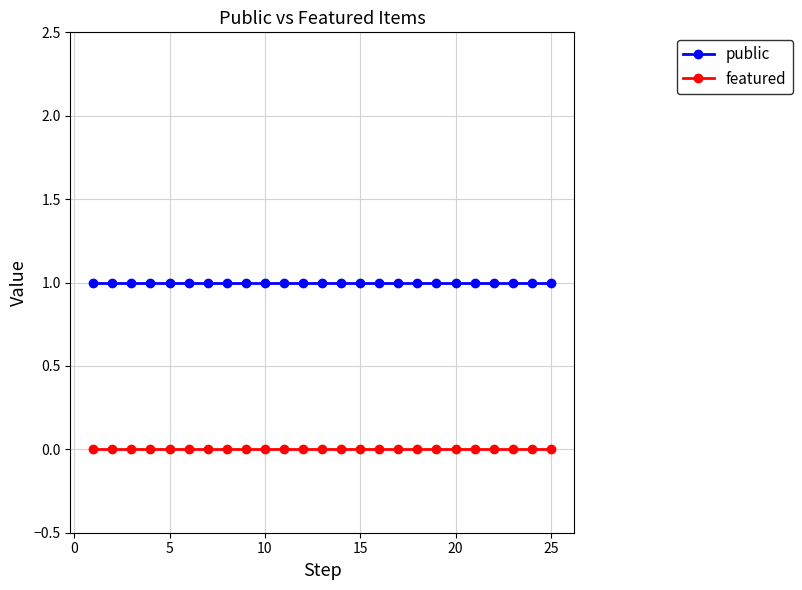

Reading left to right, list all the values displayed in this chart.

public: 1	1	1	1	1	1	1	1	1	1	1	1	1	1	1	1	1	1	1	1	1	1	1	1	1
featured: 0	0	0	0	0	0	0	0	0	0	0	0	0	0	0	0	0	0	0	0	0	0	0	0	0